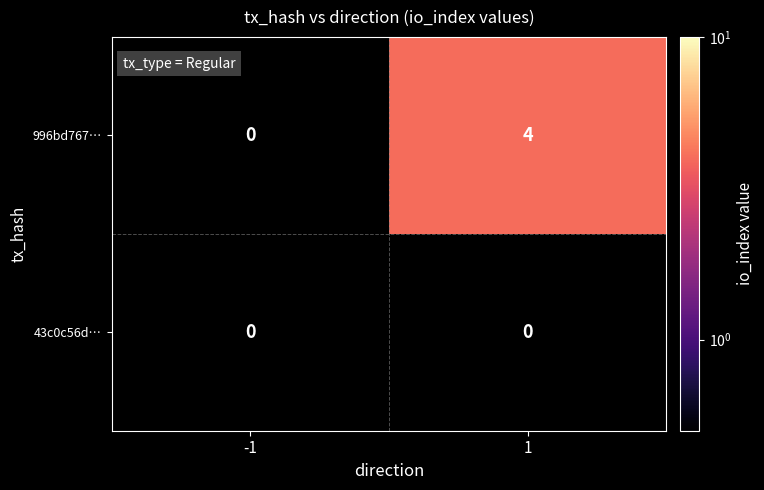

At which category is the sum across all series the highest?

1